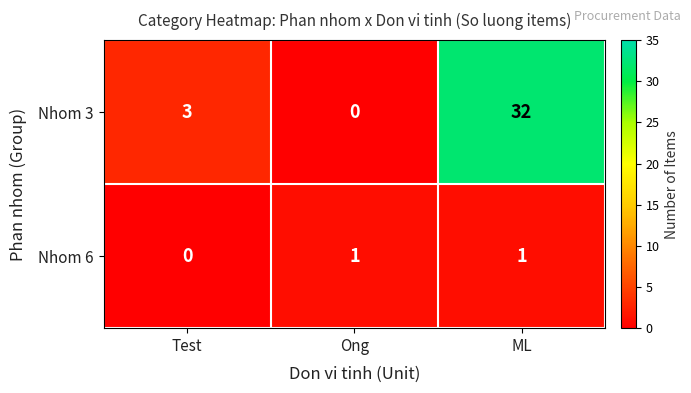

Between Test and Ong, which series saw the biggest shift?

Nhom 3